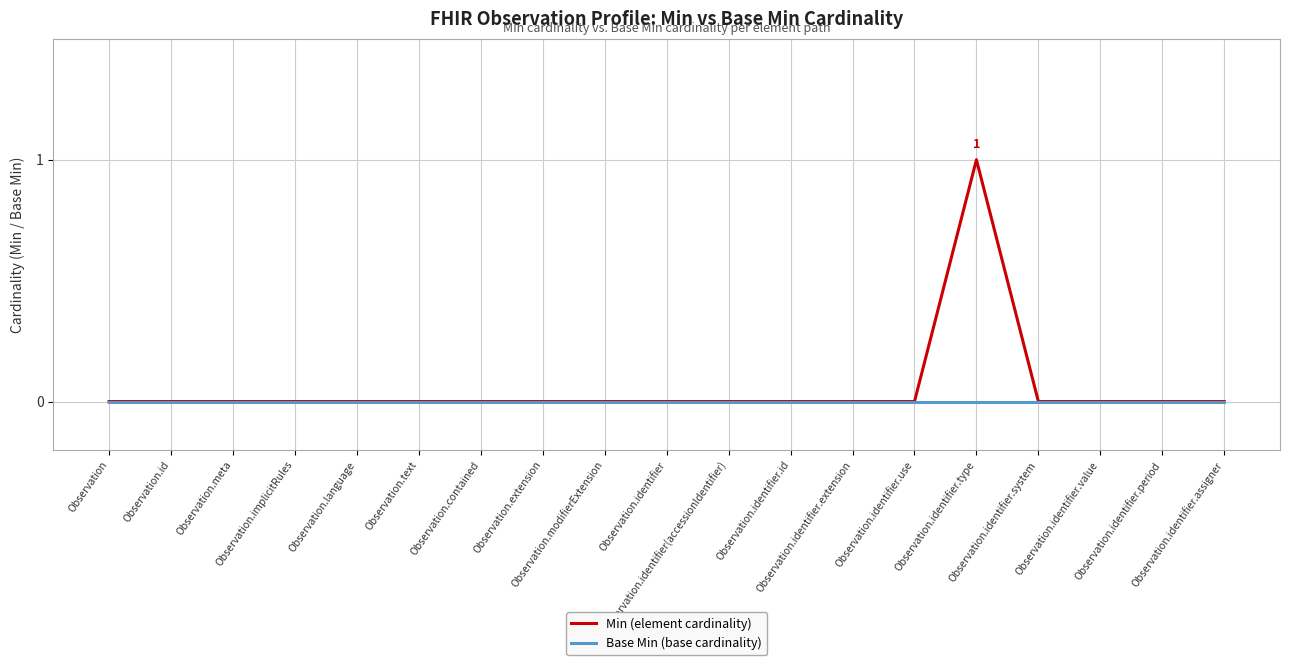

List the series in order of their peak value, lowest first.

Base Min (base cardinality), Min (element cardinality)